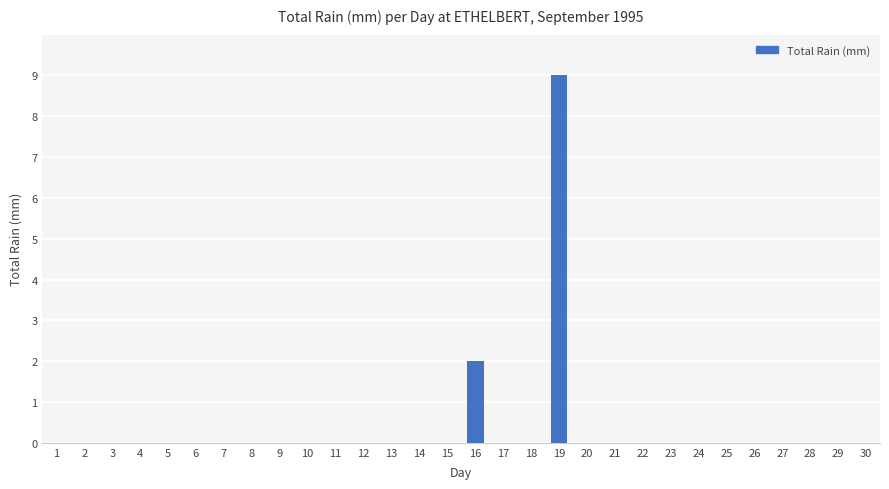

Which category has the highest value across all series?

19